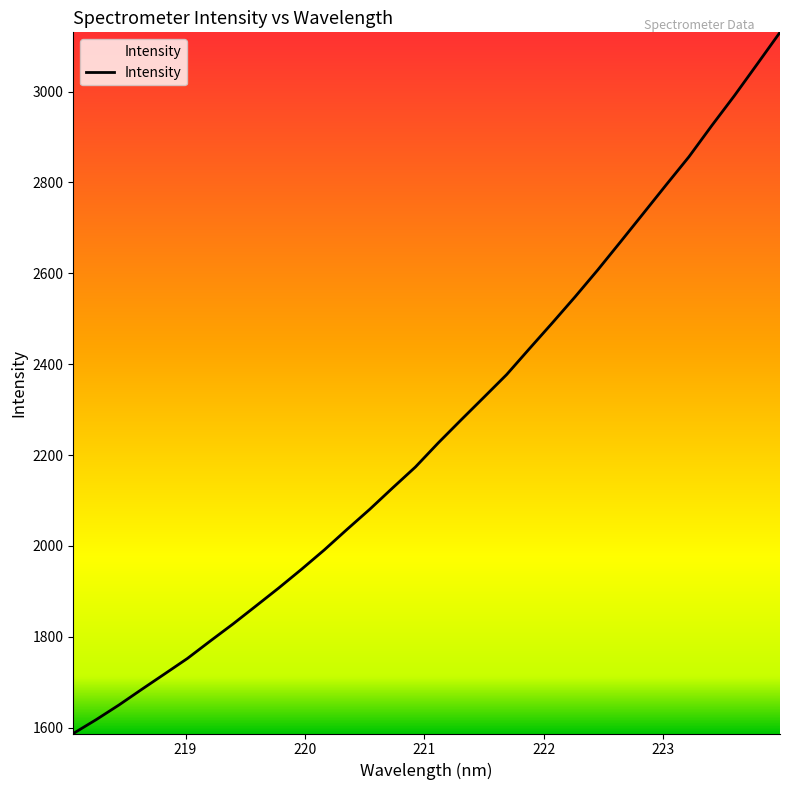

What is the greatest value displayed?

3130.3